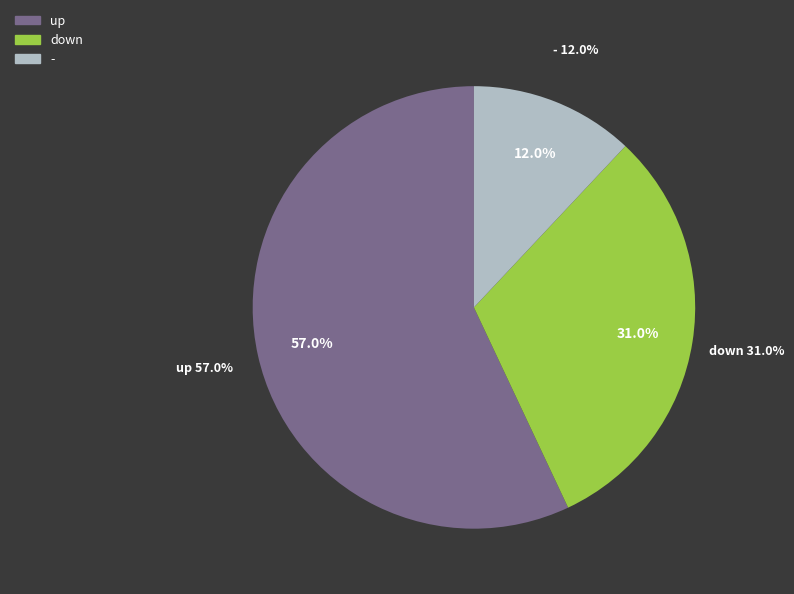

What is the change in value from down to -?

-19